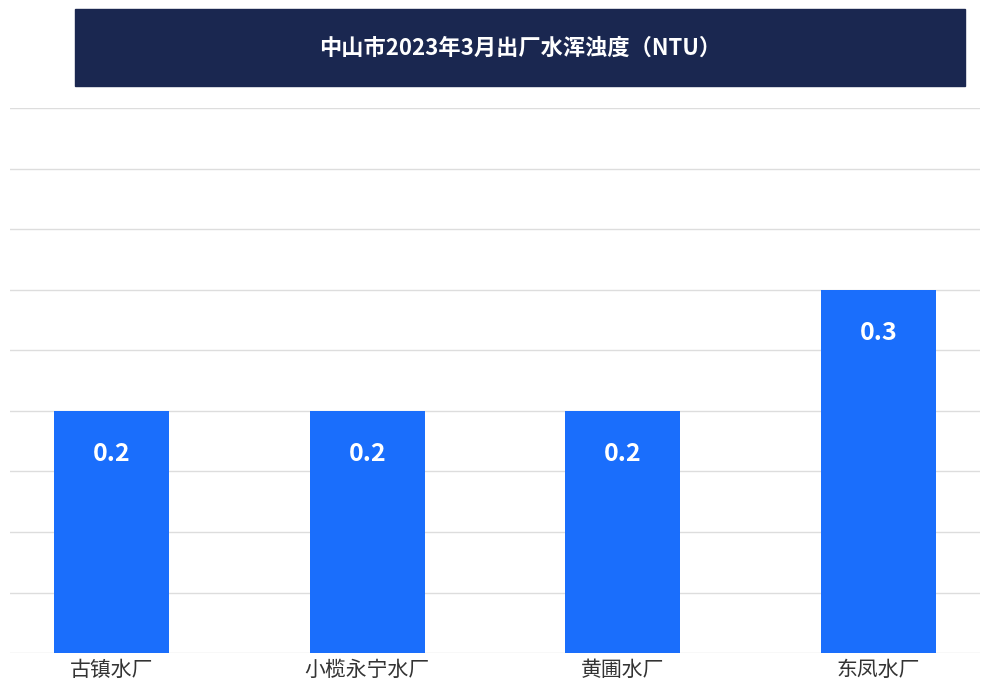

What is the sum of all values?

0.9